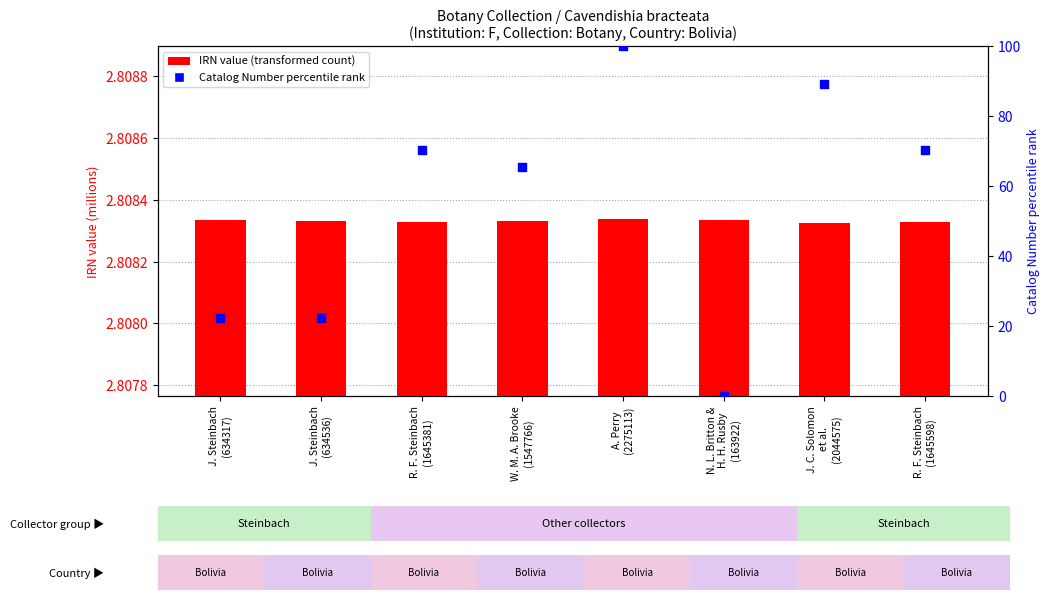

Is the value of IRN value (millions) at J. C. Solomon
et al.
(2044575) greater than the value of Catalog Number percentile rank at J. C. Solomon
et al.
(2044575)?

No